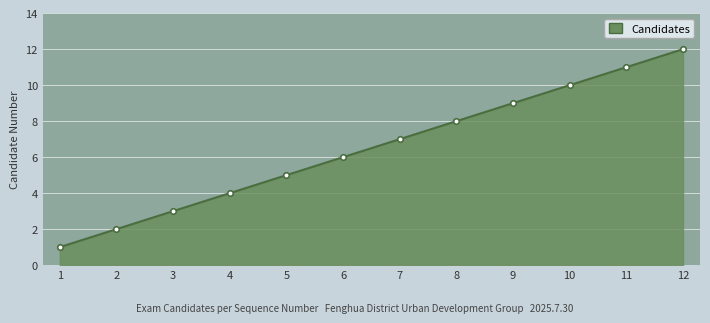

How many lines are shown in the chart?

1